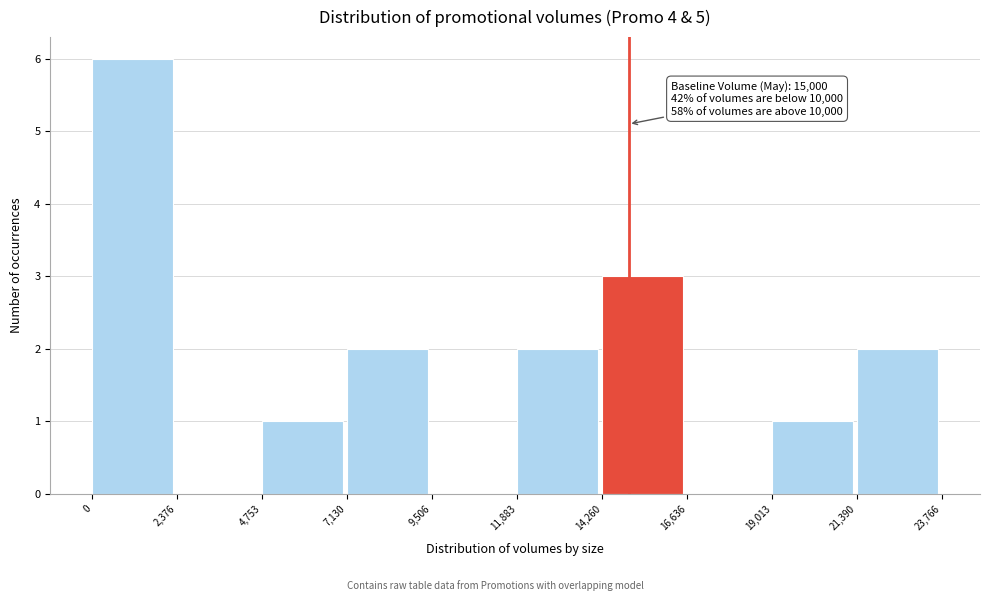

Which range on the x-axis has the tallest bar?

0 to 2,376